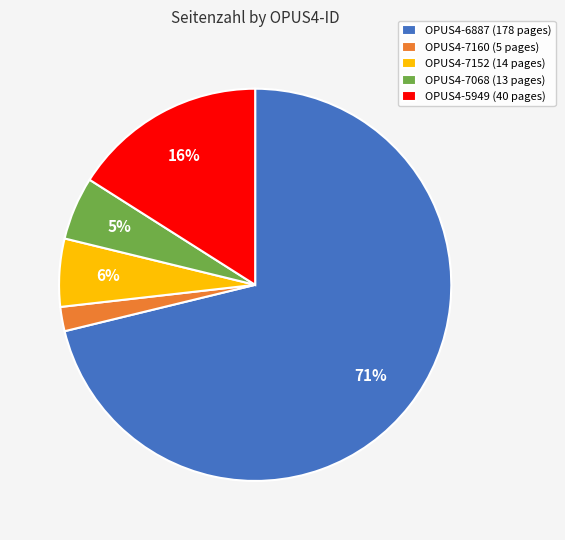

To the nearest percent, what portion does OPUS4-5949 represent?

16%